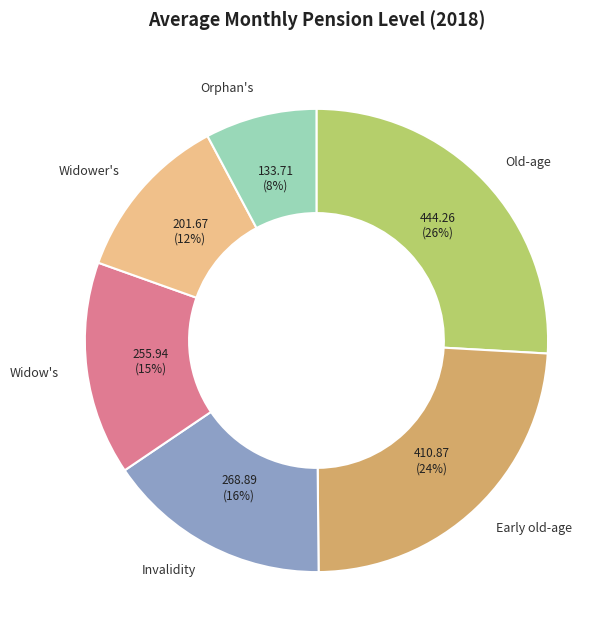

Do Widow's and Orphan's together represent more than half of the pie?

No